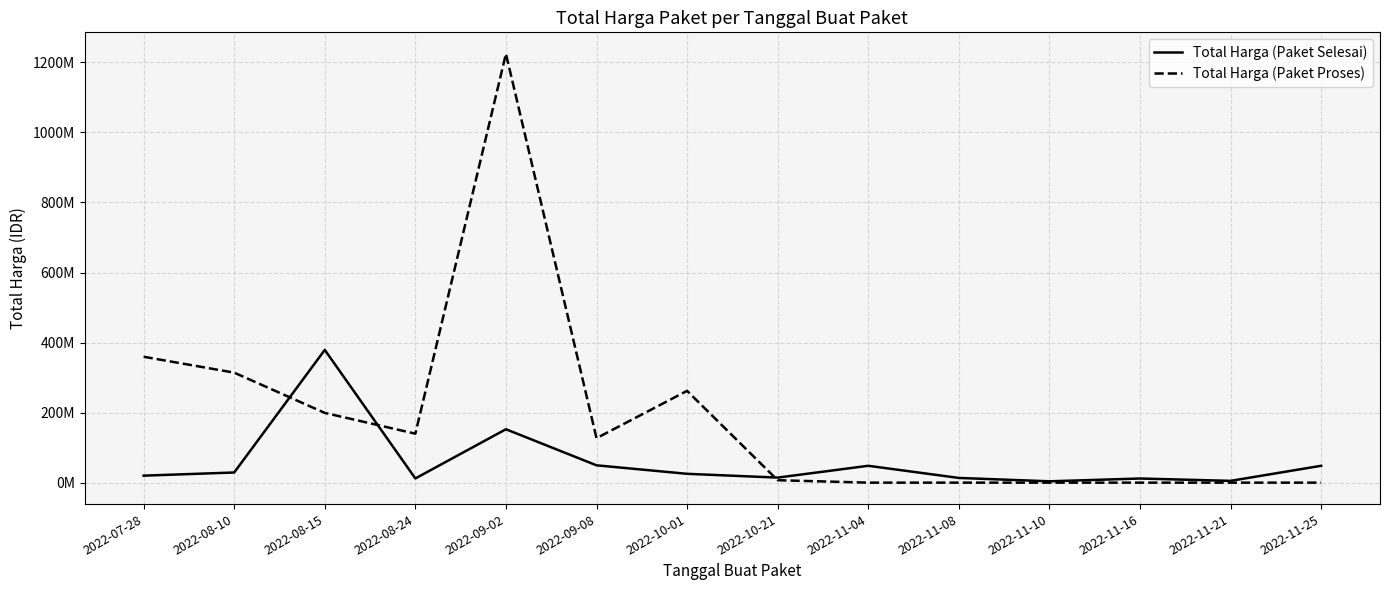

What are all the series names shown in the legend?

Total Harga (Paket Selesai), Total Harga (Paket Proses)